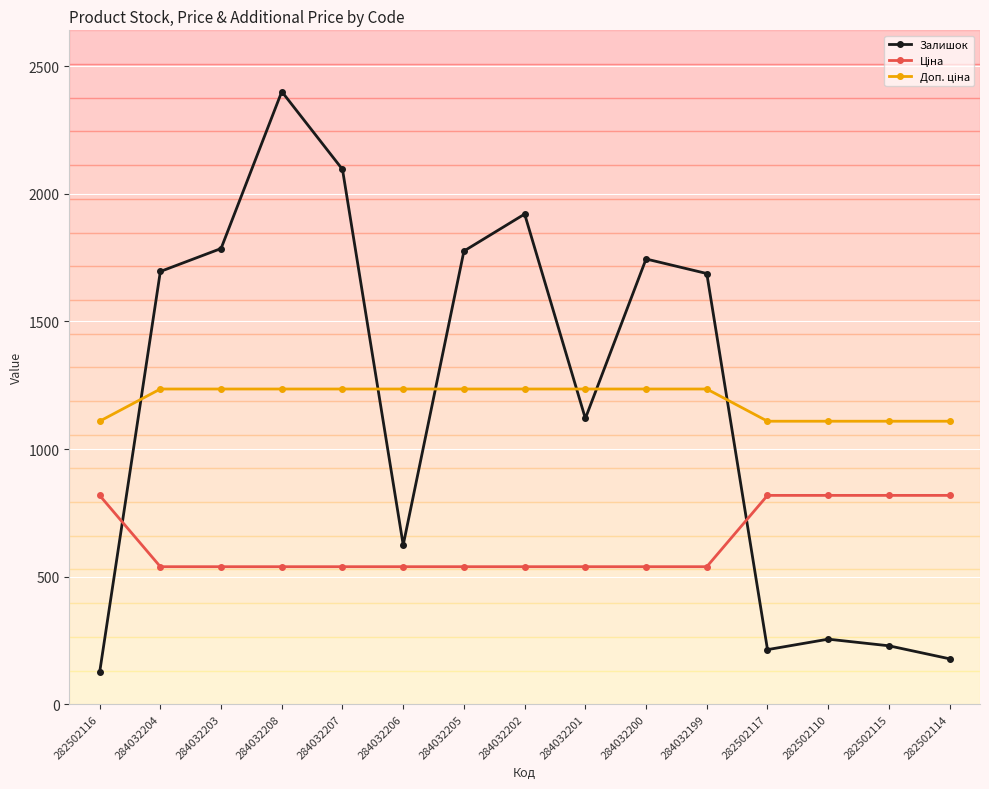

Between 284032202 and 282502117, which series saw the biggest shift?

Залишок